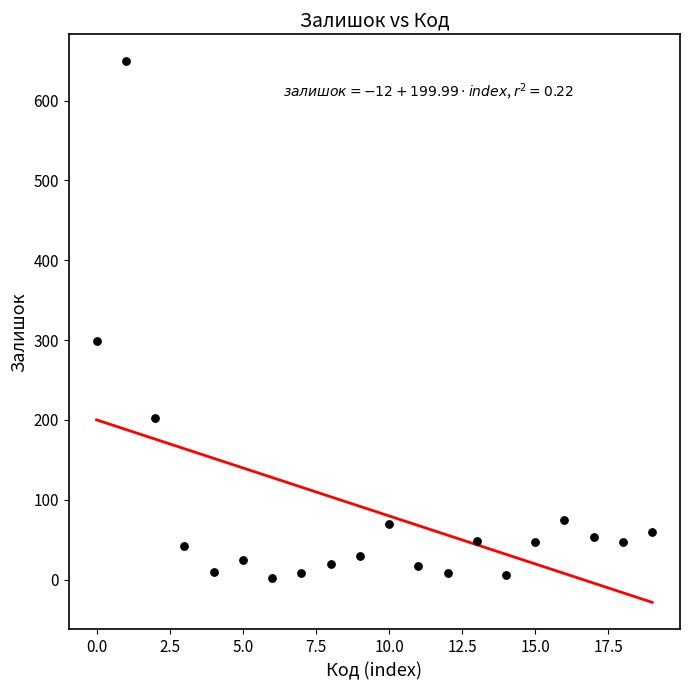

What is the range of Y values (max minus min)?

647